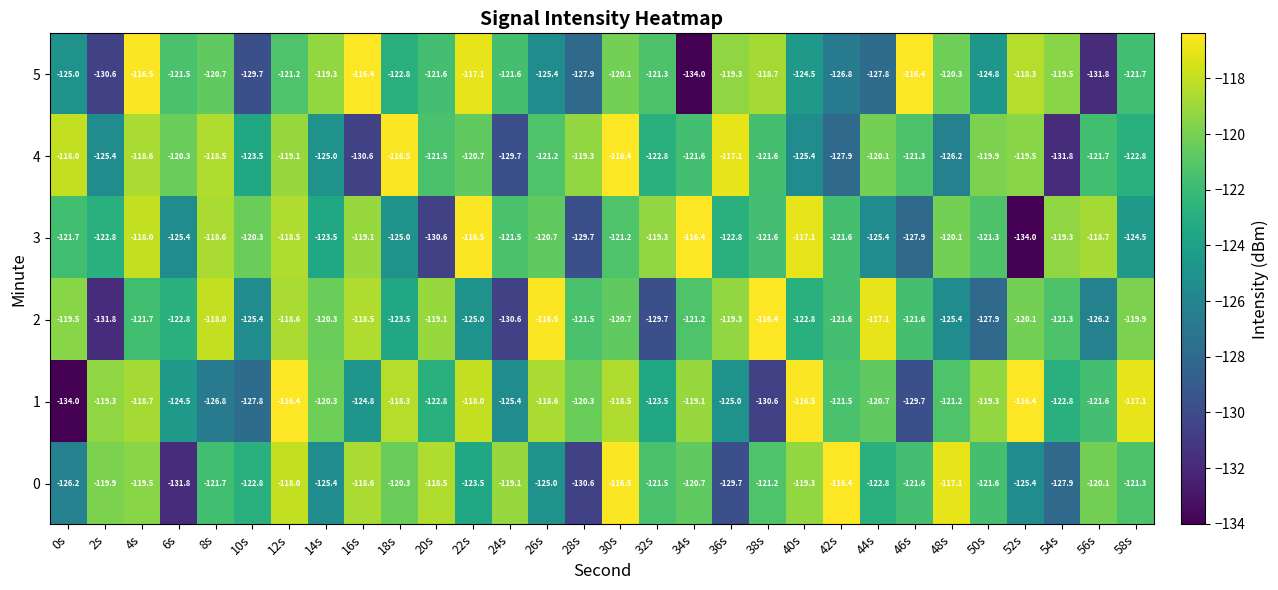

What is the difference between the maximum and minimum values in the 1 series?

17.6